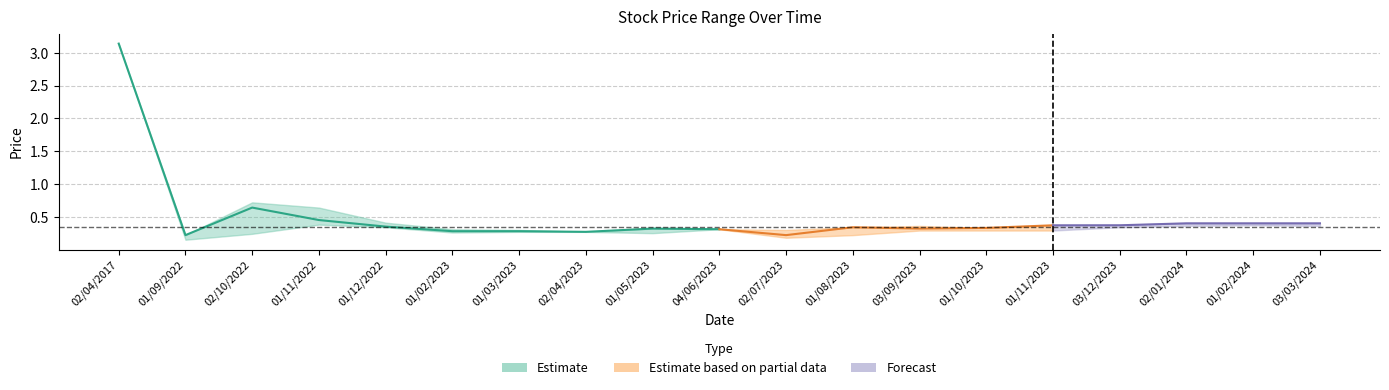

Is it true that Low equals 0.4 at 04/06/2023?

False